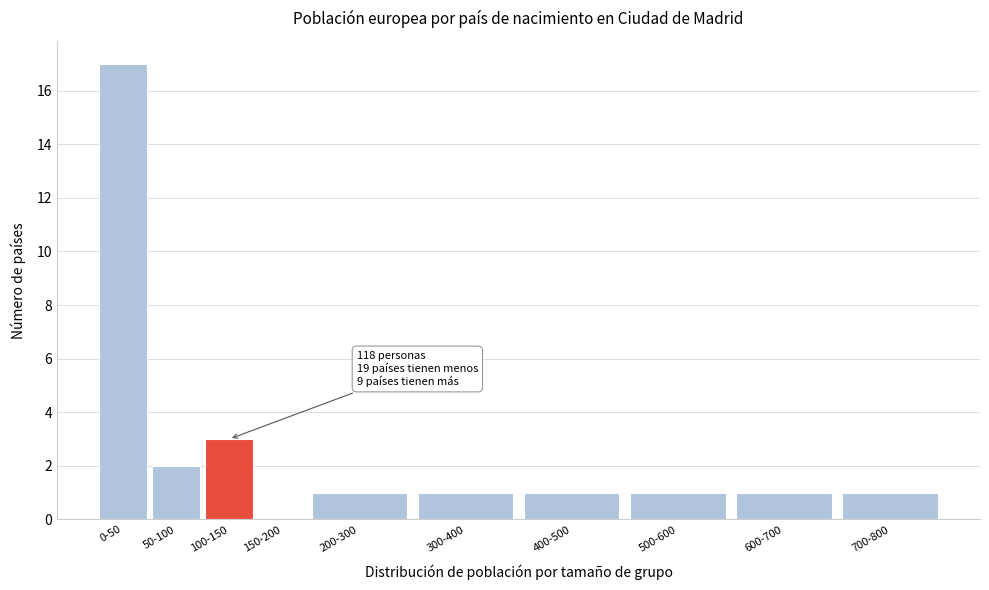

Reading left to right, list all the values displayed in this chart.

0-50=17	50-100=2	100-150=3	150-200=0	200-300=1	300-400=1	400-500=1	500-600=1	600-700=1	700-800=1